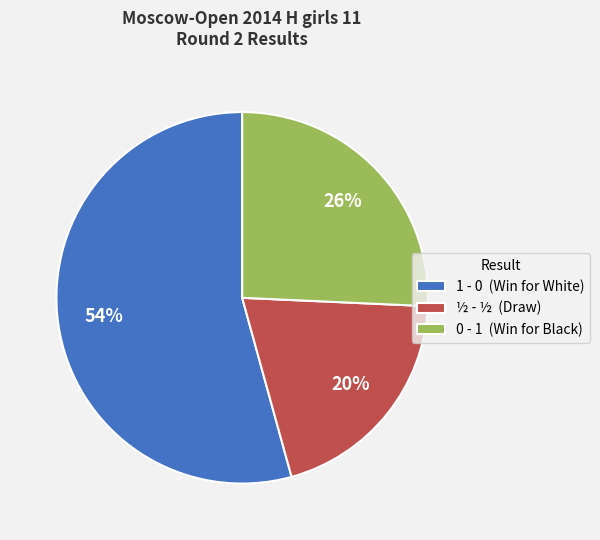

To the nearest percent, what percentage of the pie is 1 - 0?

54%